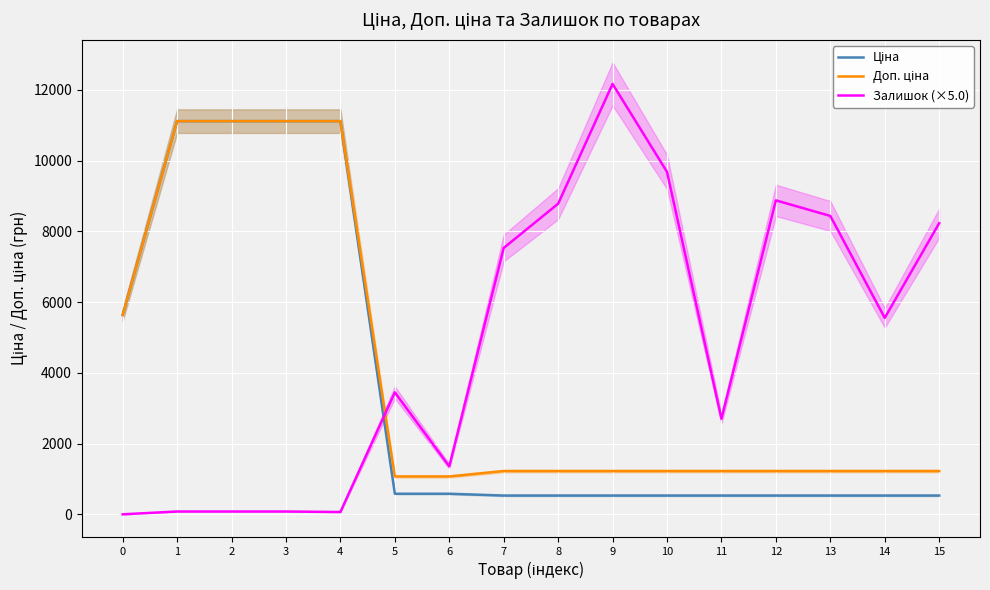

At how many categories does at least one series exceed 2519?

15